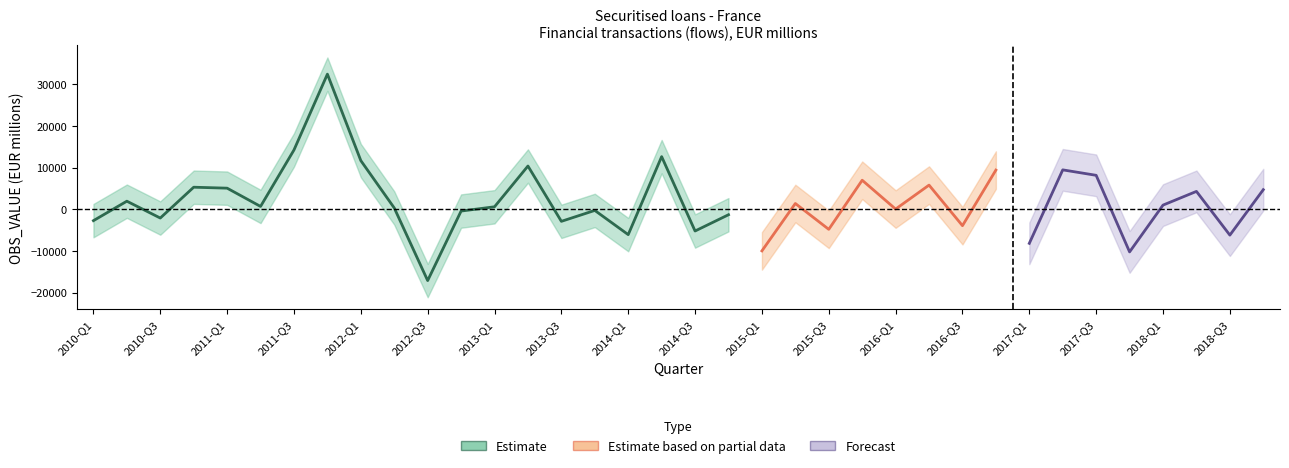

Rank the categories by value from highest to lowest.

2011-Q4, 2011-Q3, 2014-Q2, 2012-Q1, 2013-Q2, 2010-Q4, 2011-Q1, 2010-Q2, 2011-Q2, 2013-Q1, 2012-Q2, 2013-Q4, 2012-Q4, 2014-Q4, 2010-Q3, 2010-Q1, 2013-Q3, 2014-Q3, 2014-Q1, 2012-Q3